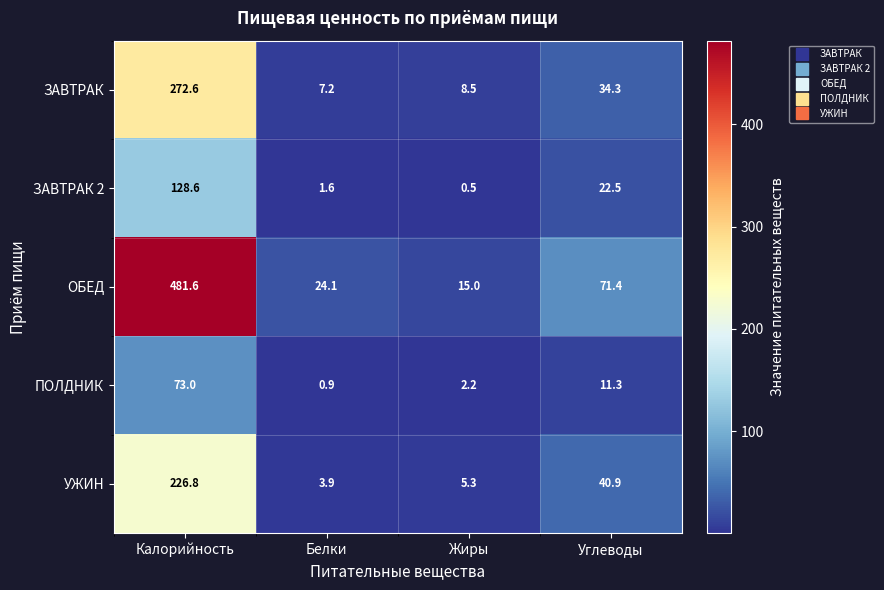

List the series in order of their peak value, lowest first.

ПОЛДНИК, ЗАВТРАК 2, УЖИН, ЗАВТРАК, ОБЕД